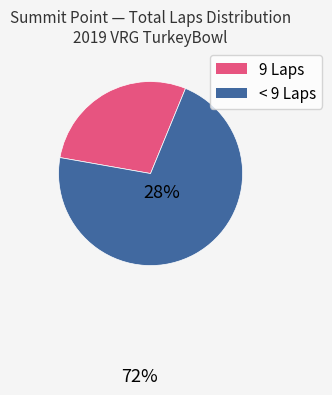

Is there any slice that represents more than half of the pie?

Yes